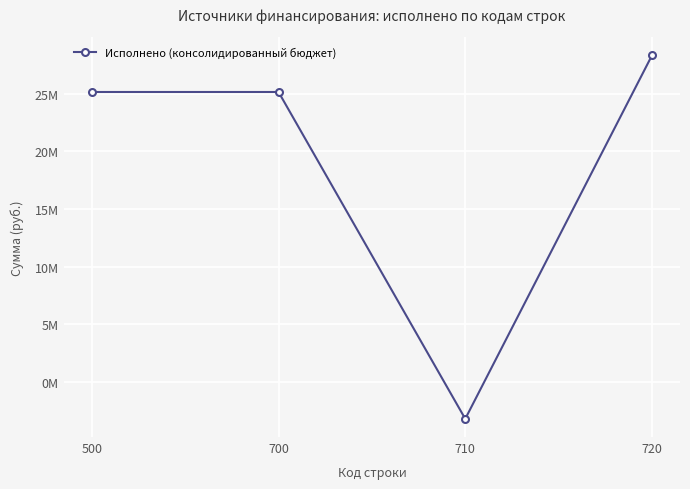

Is this an area chart (filled region under the line)?

No